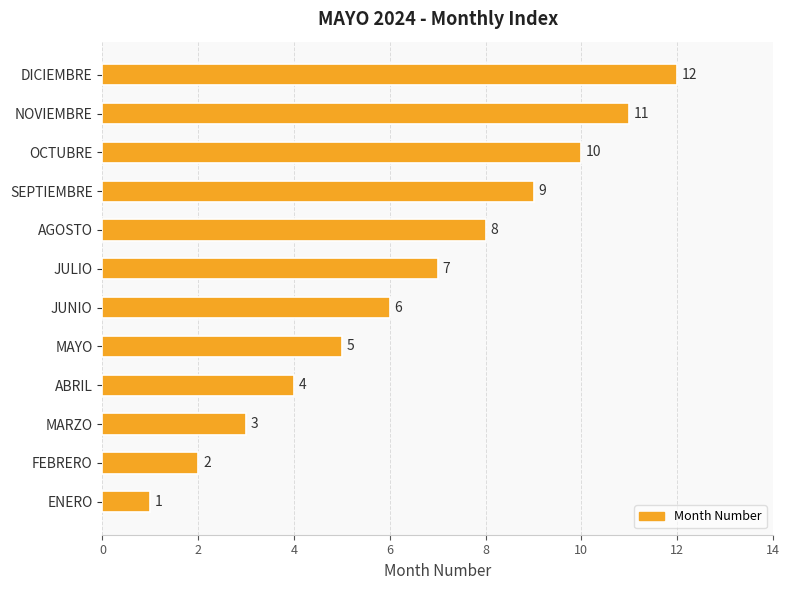

The value at JUNIO is 3. True or false?

False